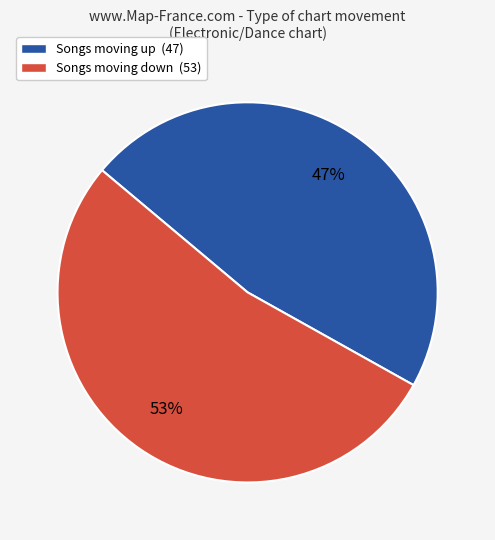

The Songs moving up (47) slice represents 53% of the pie. True or false?

False